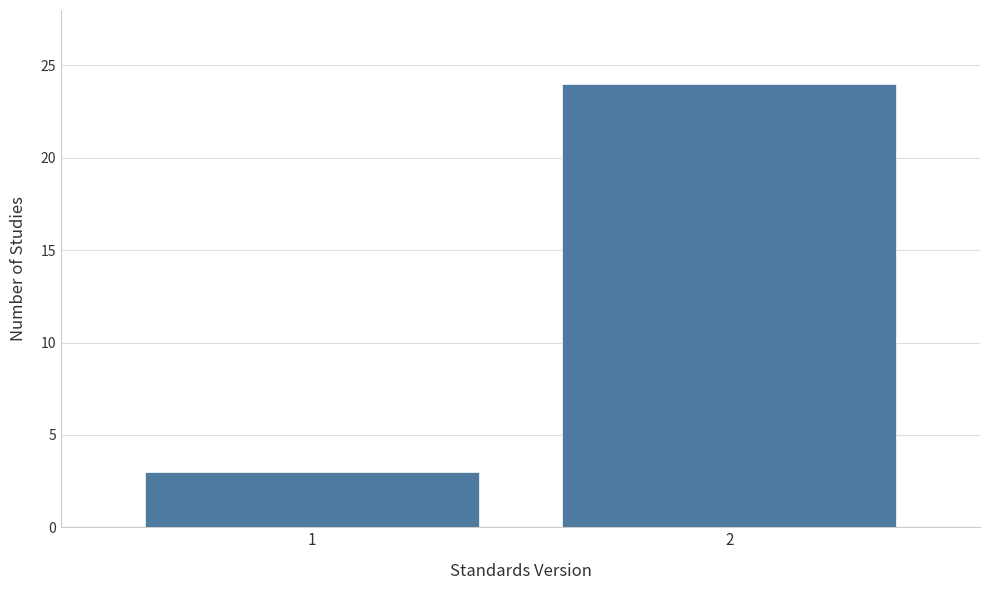

Reading left to right, what are all the values shown in this chart?

1=3	2=24